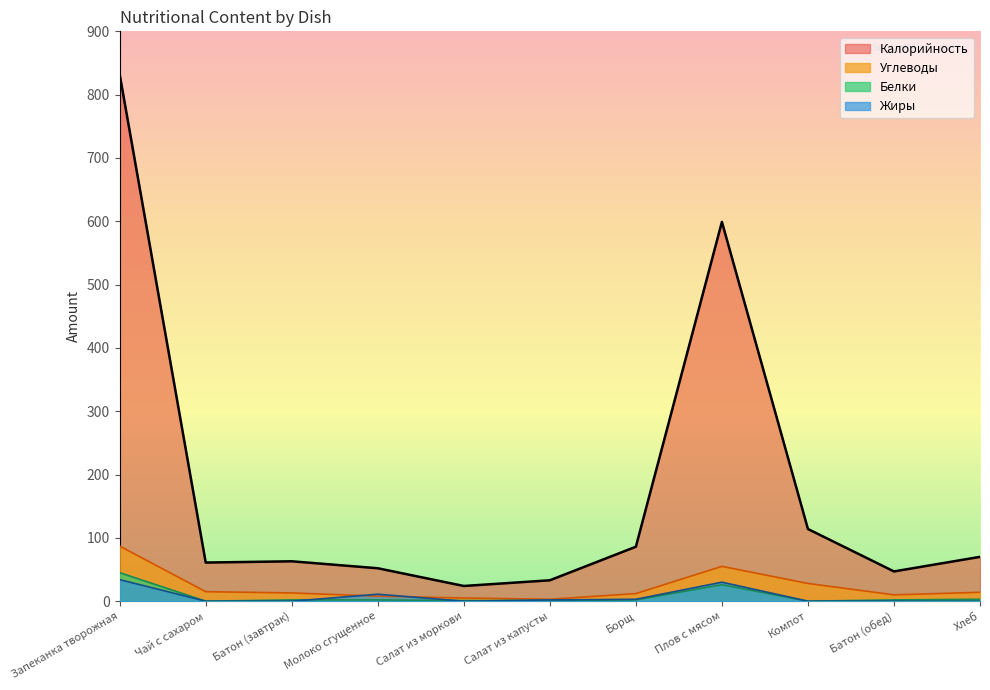

How many values in the Белки series exceed 2?

3